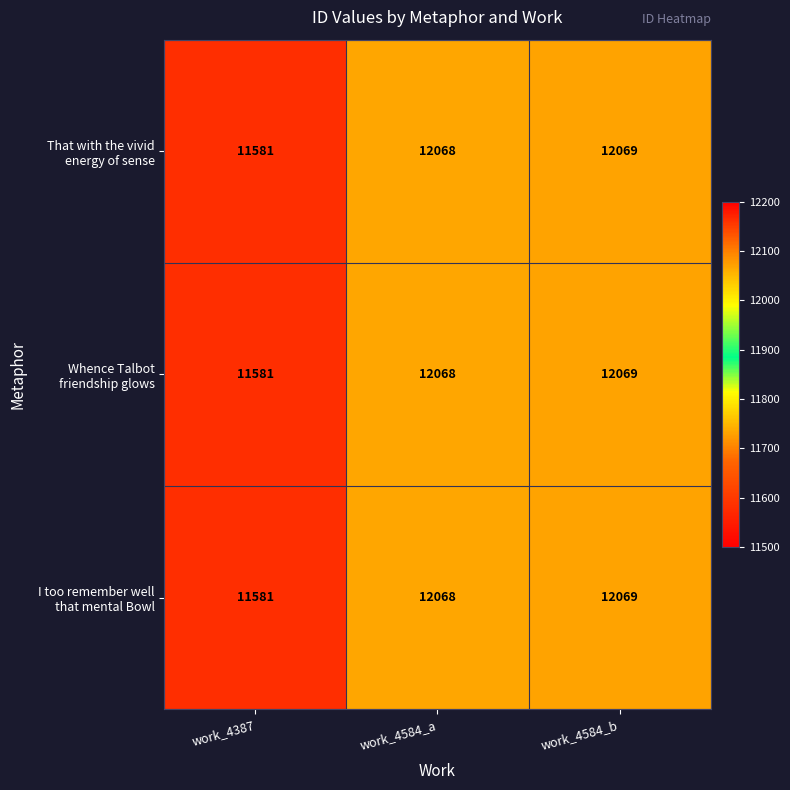

Which label corresponds to the smallest value in the chart?

work_4387